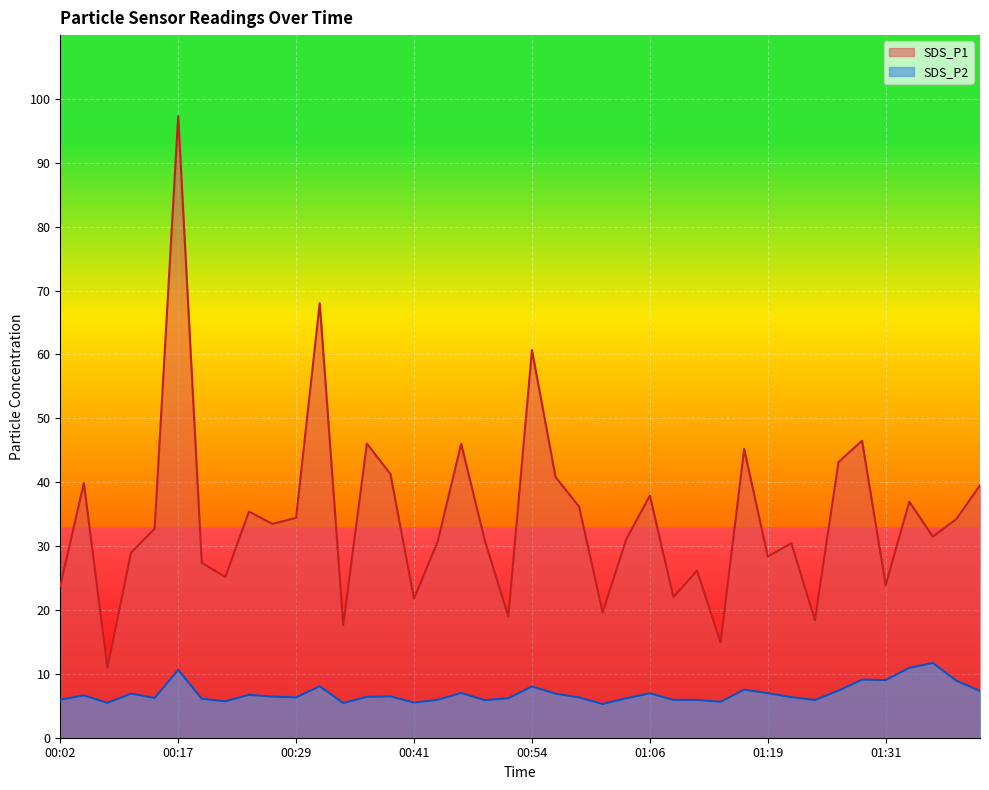

Which series has the widest spread of values?

SDS_P1